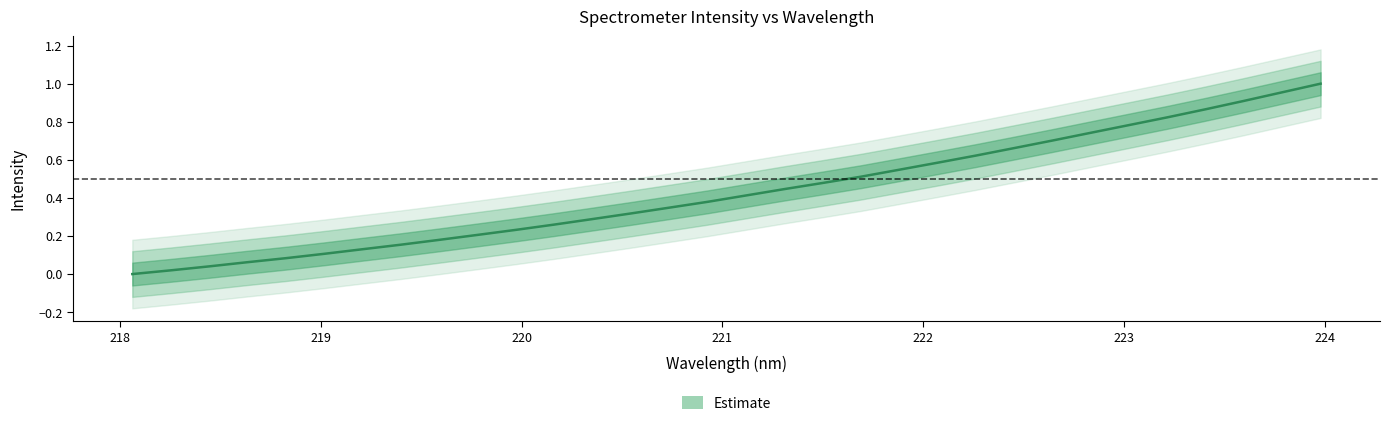

Reading right to left, what are all the values shown in this chart?

1.0	1.0	0.9	0.9	0.8	0.8	0.7	0.7	0.7	0.6	0.6	0.5	0.5	0.5	0.4	0.4	0.4	0.3	0.3	0.3	0.3	0.2	0.2	0.2	0.2	0.1	0.1	0.1	0.1	0.0	0.0	0.0